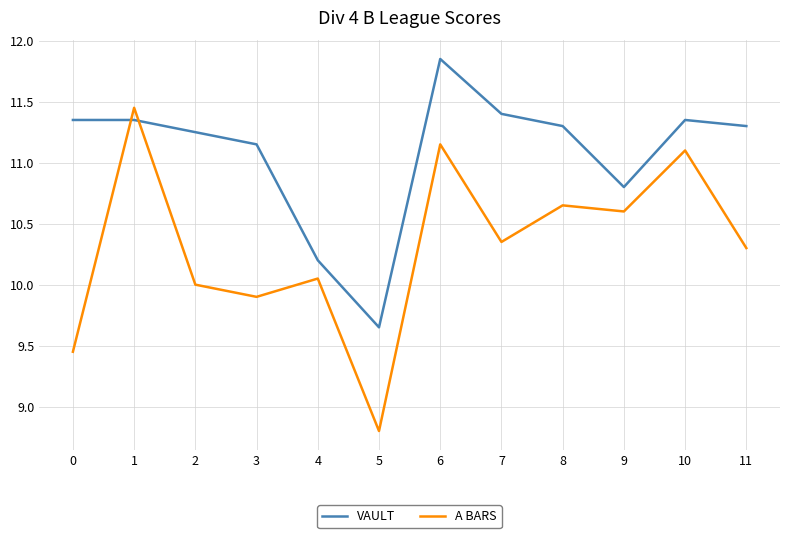

Where do A BARS and VAULT first cross each other?

0 and 1